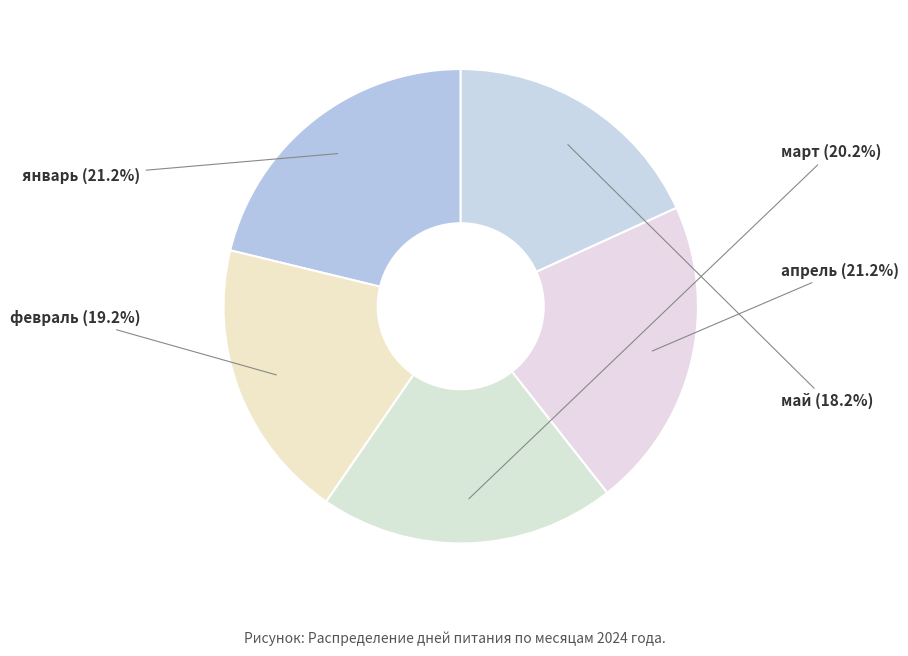

Is февраль the majority of the pie?

No